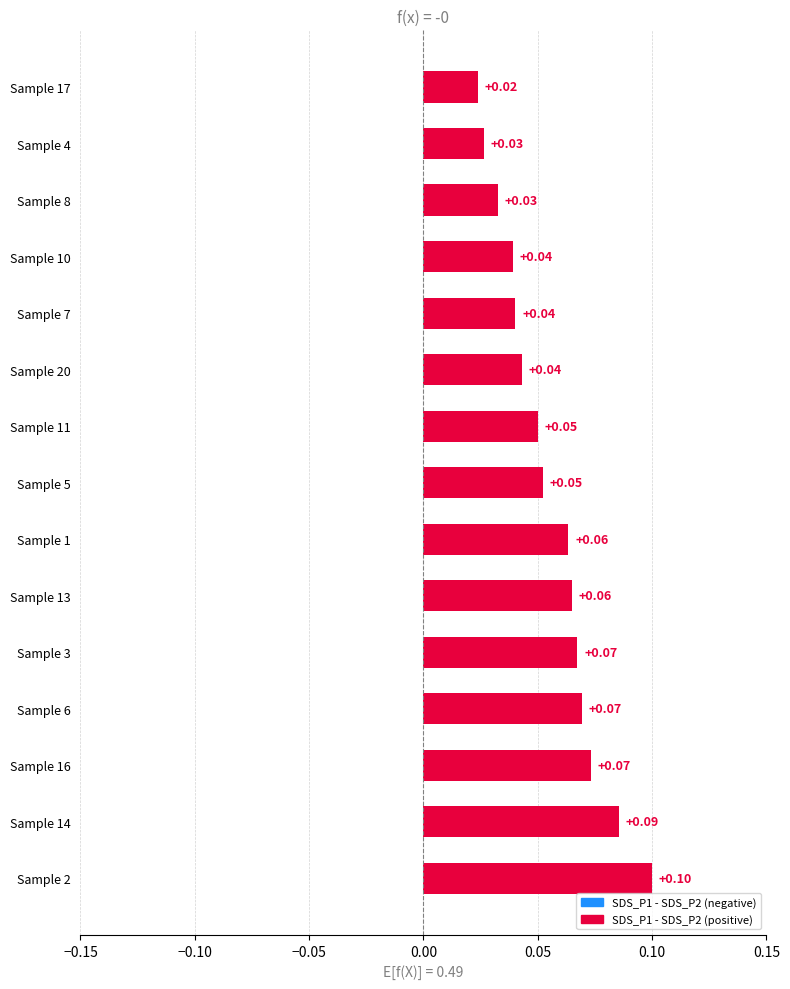

Between Sample 8 and Sample 2, which is larger?

Sample 2